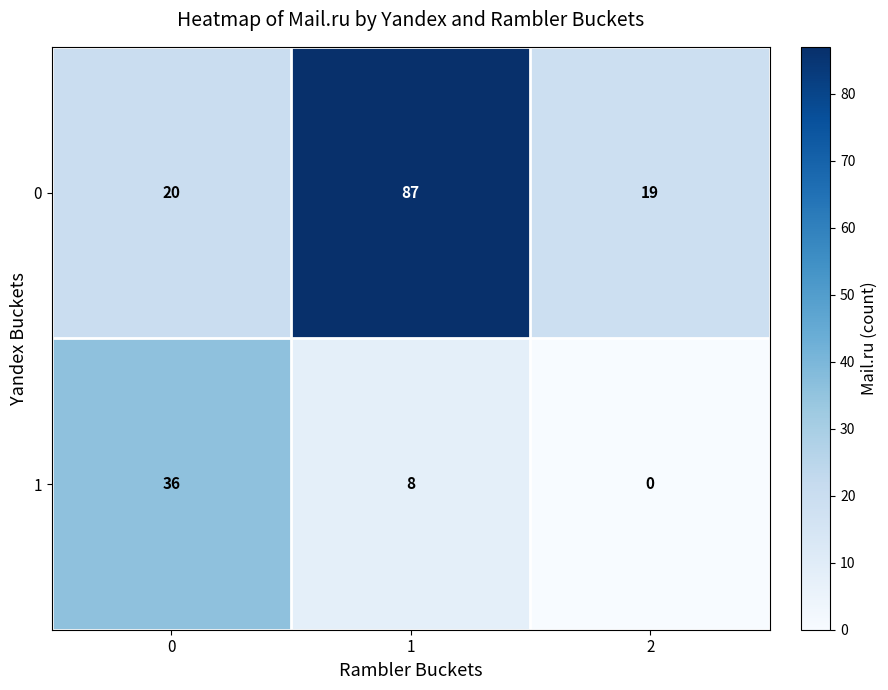

At how many categories does at least one series exceed 83?

1